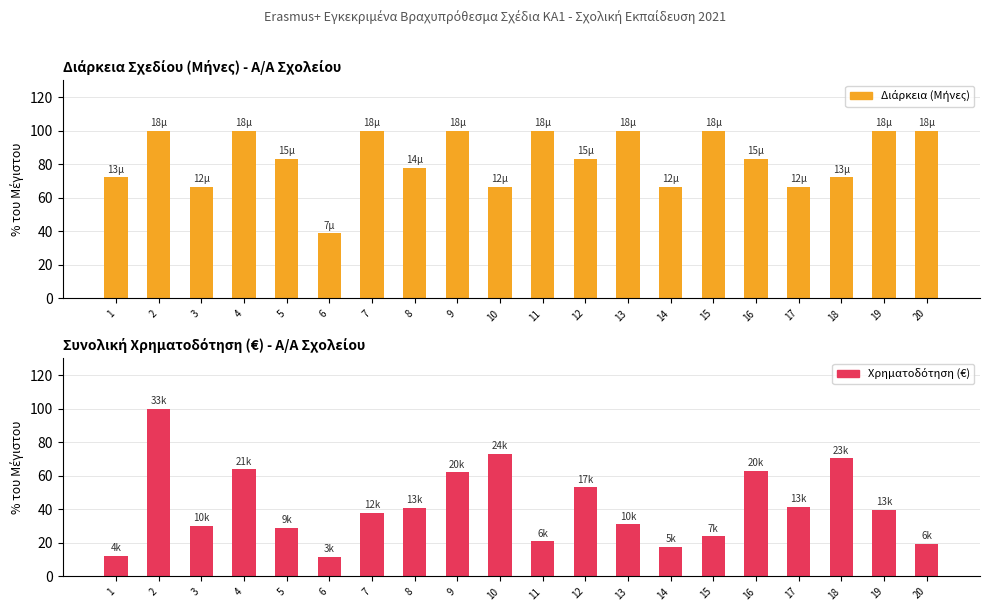

At which category is the sum across all series the highest?

2